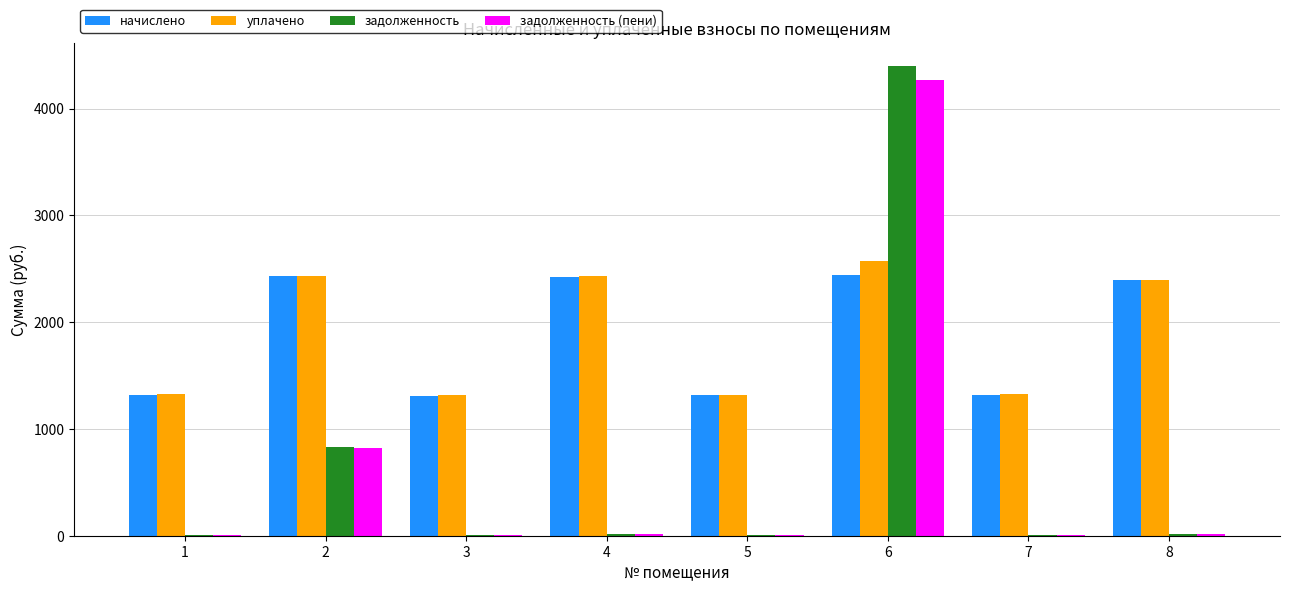

Between 1 and 6, which series saw the biggest shift?

задолженность